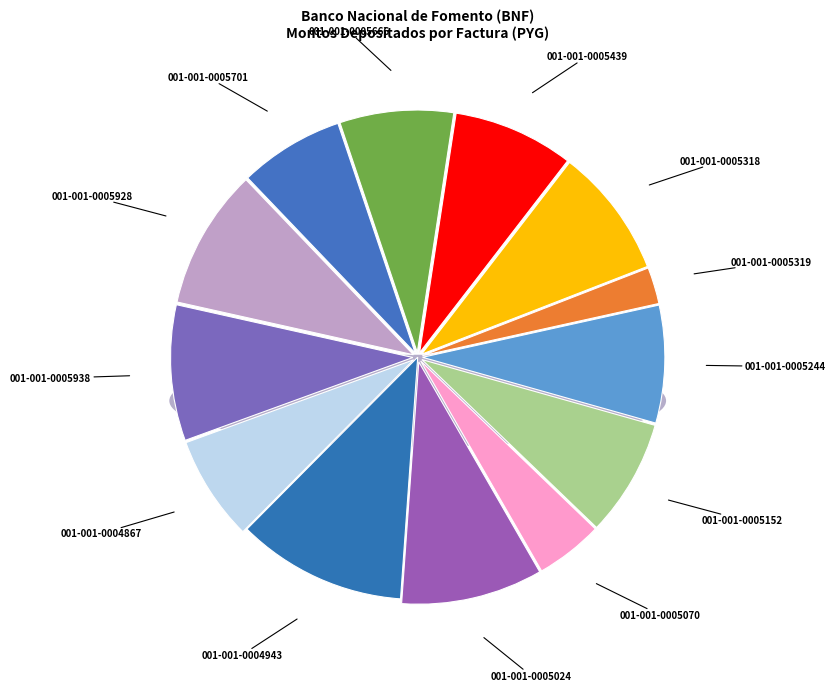

True or false: Factura 001-001-0005024 accounts for 9% of the total.

True